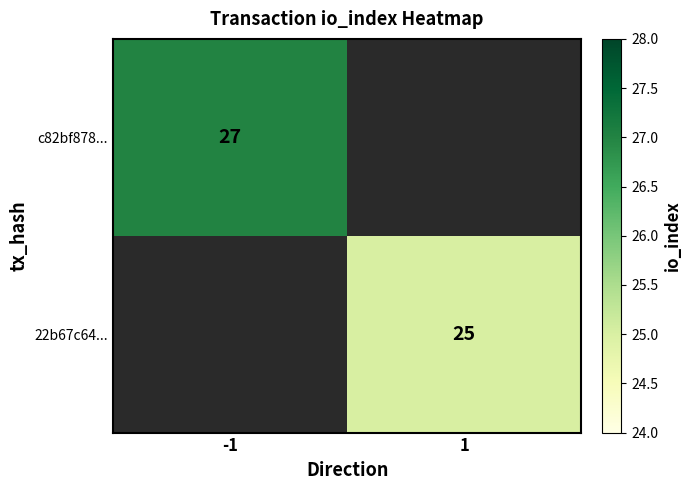

The 22b67c64... series shows 43.5 at 1. True or false?

False